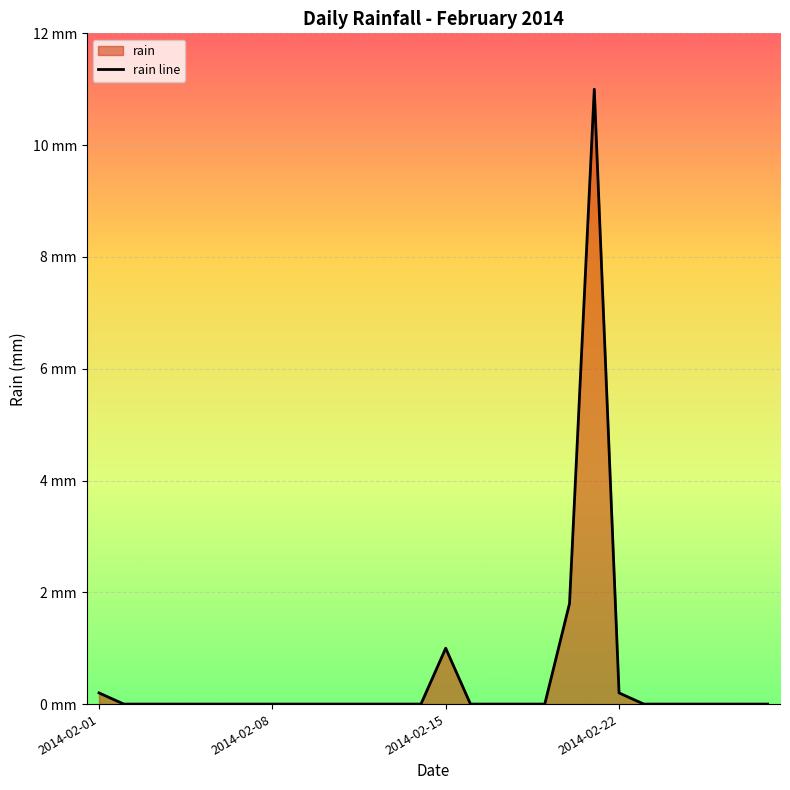

What is the sum of all values?

14.2